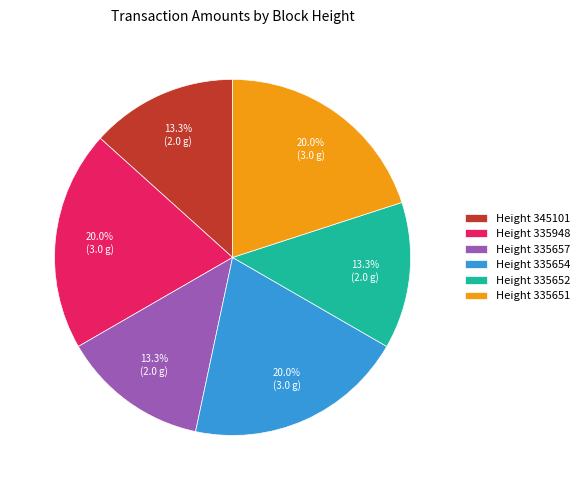

Is there a majority slice in this chart?

No